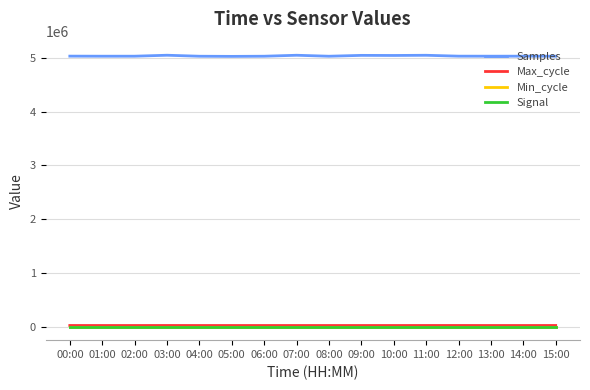

True or false: Max_cycle and Min_cycle cross at least once.

False